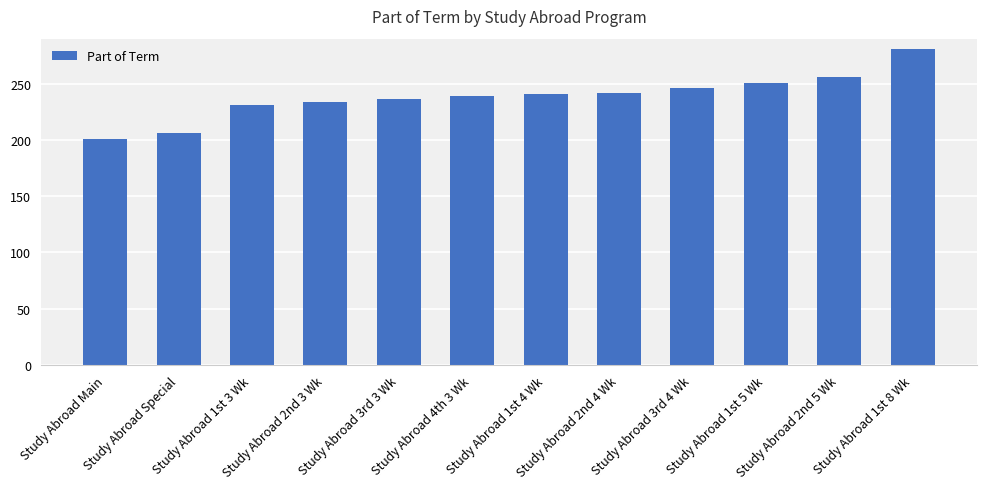

What is the label of the 6th bar from the right?

Study Abroad 1st 4 Wk